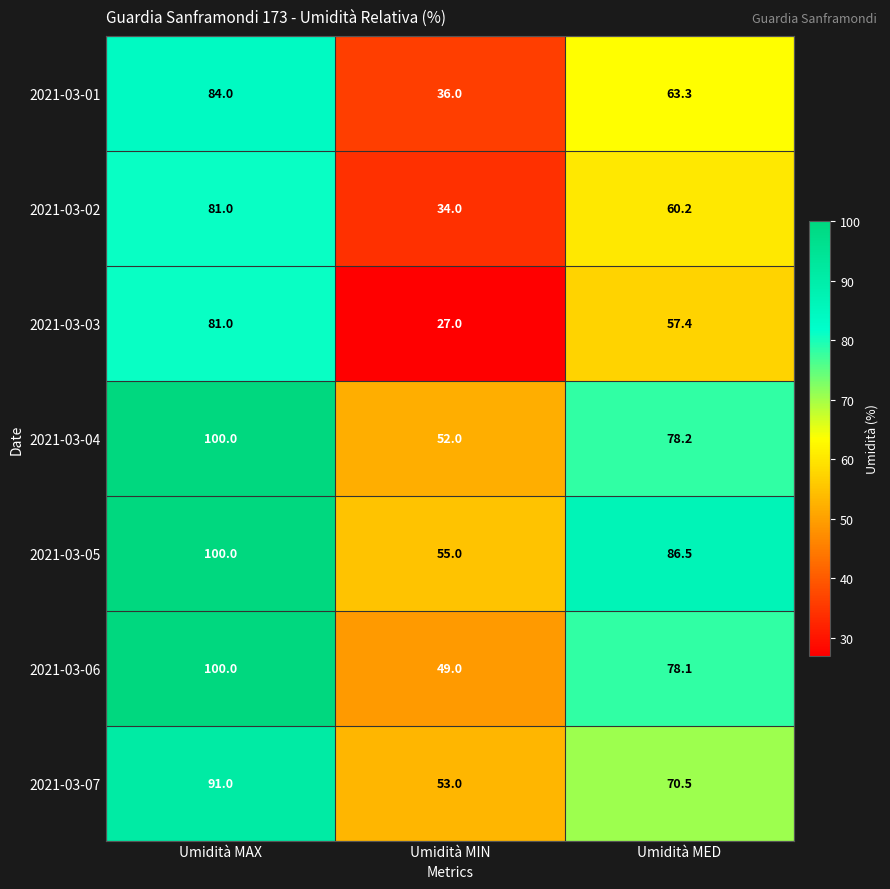

At which category is the sum across all series the highest?

Umidità MAX